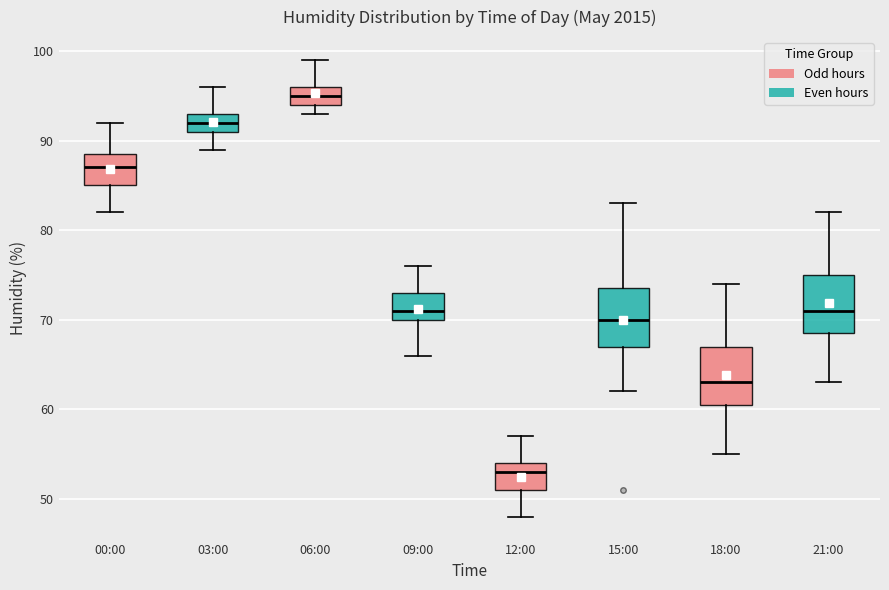

Where is the upper edge of the box for 00:00 on the y-axis? The values are not printed on the chart, so give them approximately, as read against the axis.

89